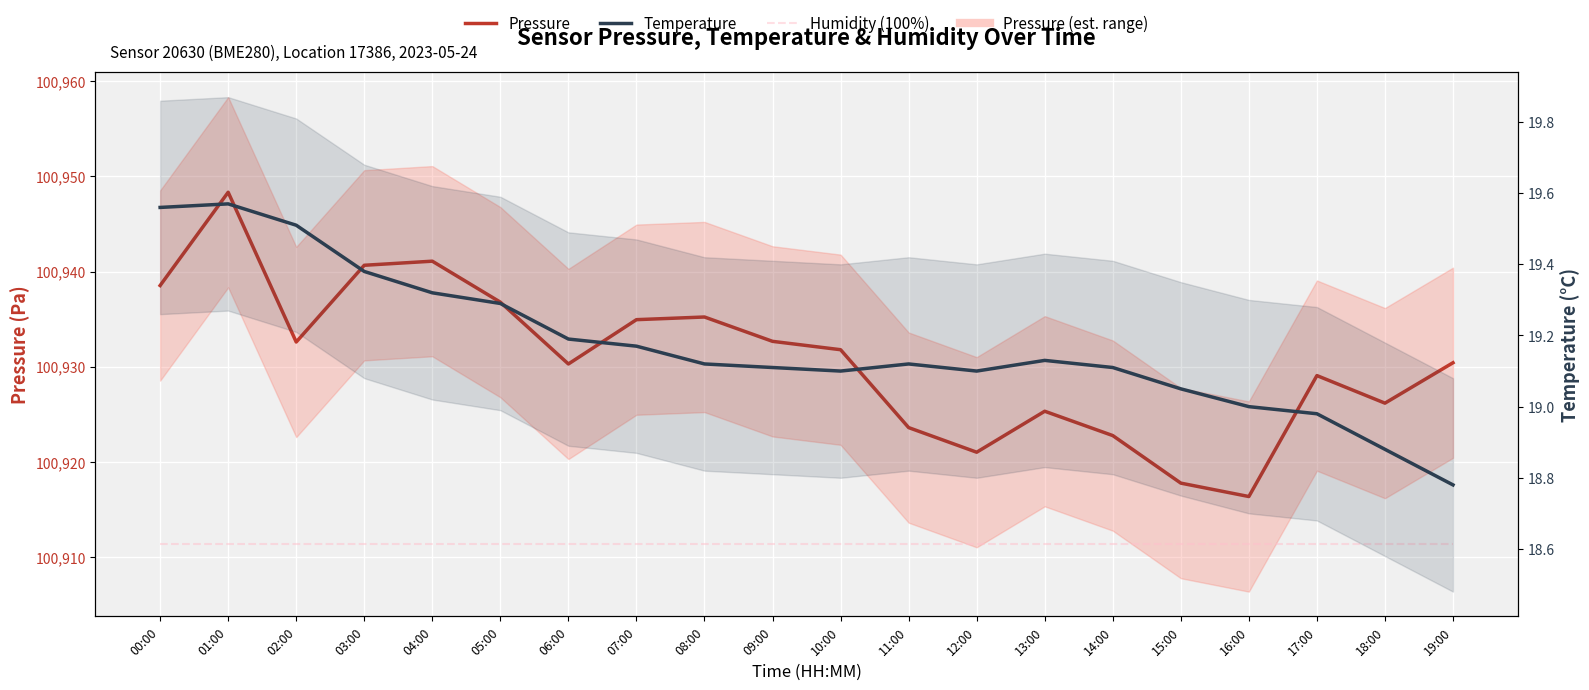

Reading left to right, extract all data points from this chart.

Pressure: 100938.5	100948.3	100932.6	100940.7	100941.1	100936.8	100930.3	100934.9	100935.2	100932.7	100931.8	100923.6	100921.0	100925.3	100922.8	100917.8	100916.3	100929.1	100926.2	100930.4
Humidity (100%): 100911.3	100911.3	100911.3	100911.3	100911.3	100911.3	100911.3	100911.3	100911.3	100911.3	100911.3	100911.3	100911.3	100911.3	100911.3	100911.3	100911.3	100911.3	100911.3	100911.3
Temperature: 19.6	19.6	19.5	19.4	19.3	19.3	19.2	19.2	19.1	19.1	19.1	19.1	19.1	19.1	19.1	19.1	19.0	19.0	18.9	18.8